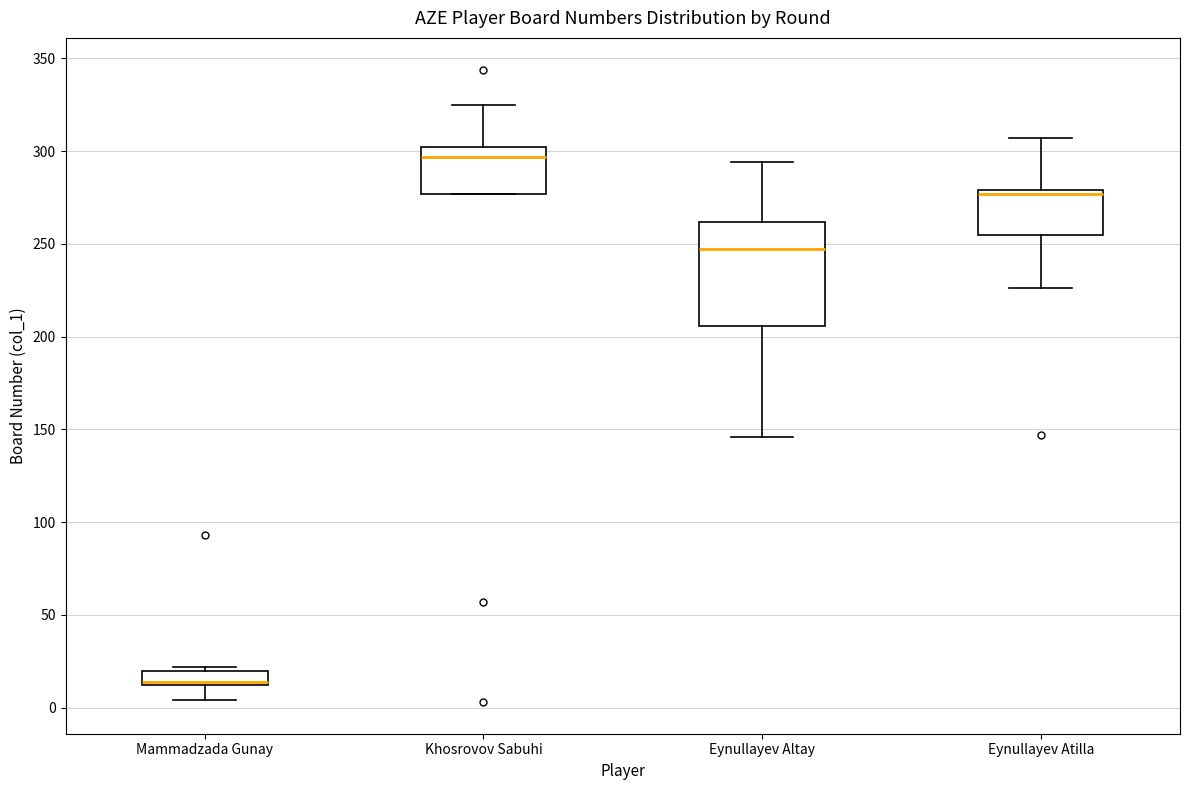

Where is the lower edge of the box for Eynullayev Altay on the y-axis? The values are not printed on the chart, so give them approximately, as read against the axis.

205